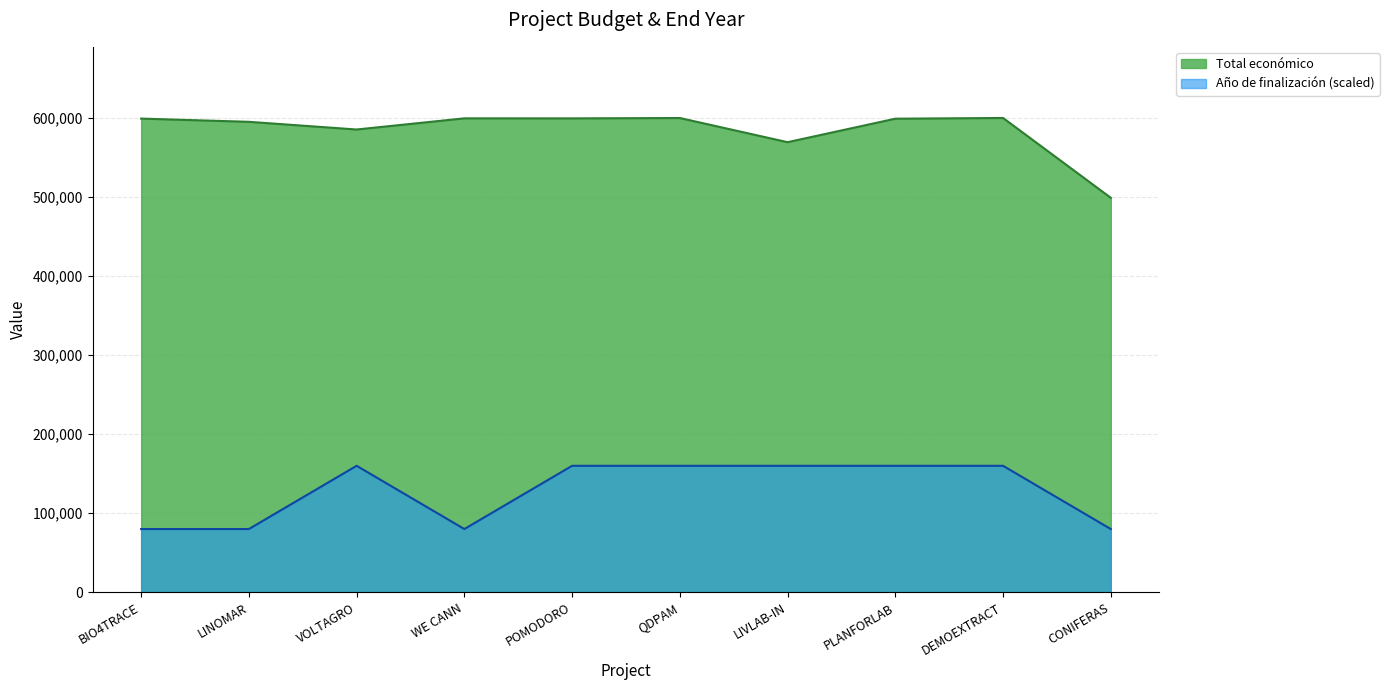

What is the lowest value of the Total económico series?

499059